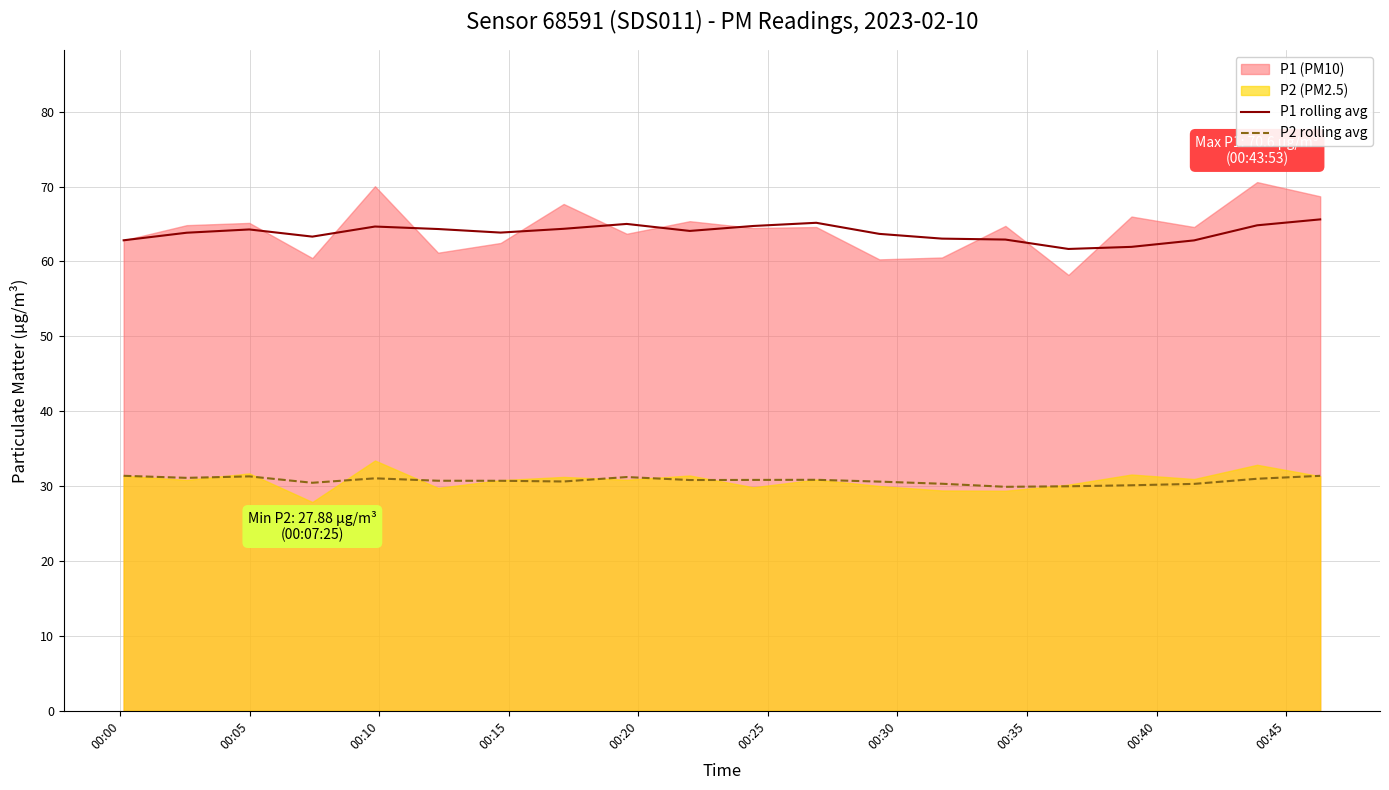

True or false: P1 rolling avg and P2 rolling avg intersect in this chart.

False